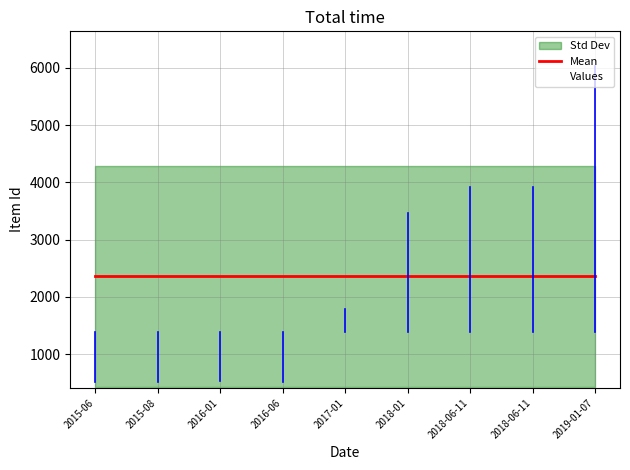

At which label does Mean reach its minimum?

2015-06